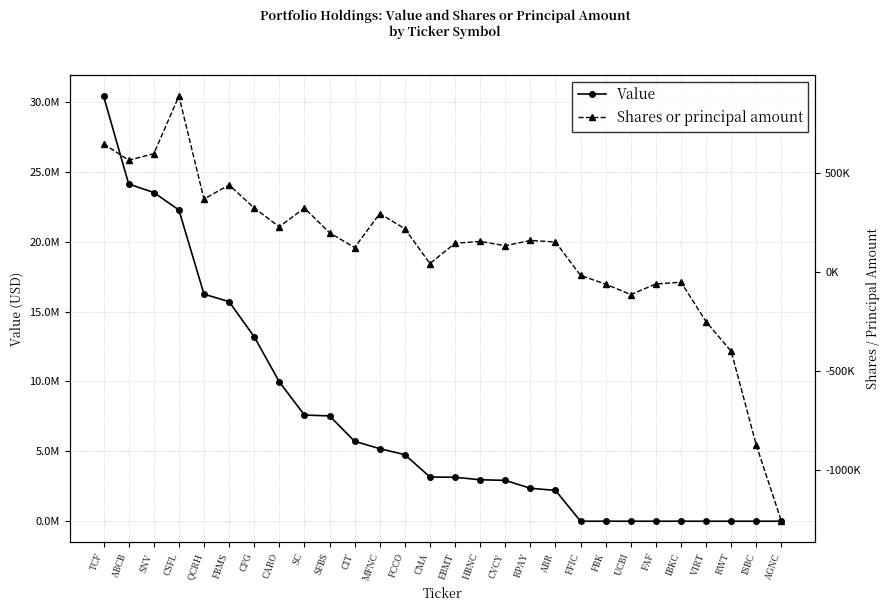

True or false: Value and Shares or principal amount cross at least once.

False